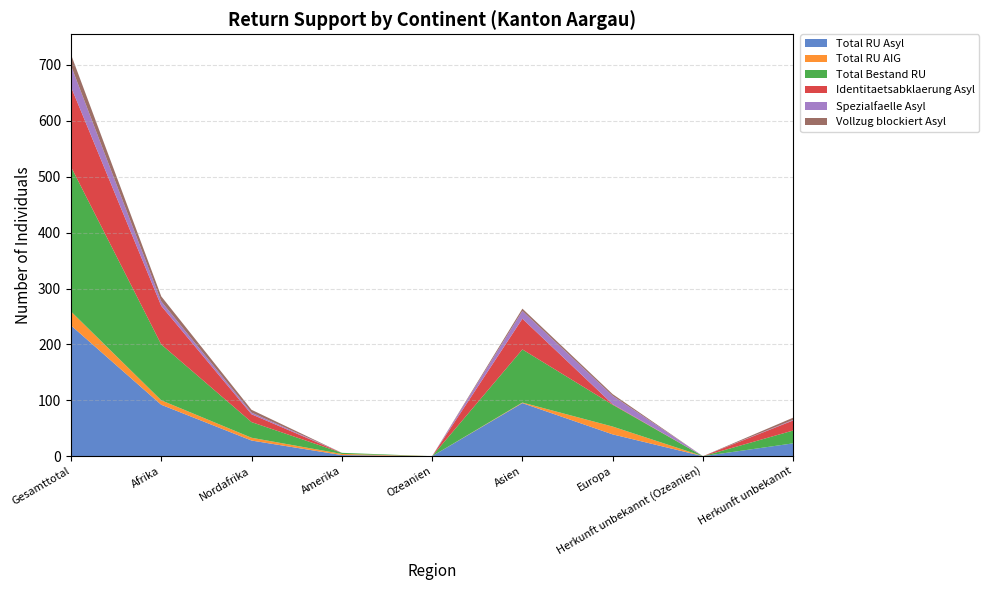

Reading left to right, extract all data points from this chart.

Total RU Asyl: Gesamttotal=234	Afrika=92	Nordafrika=28	Amerika=2	Ozeanien=0	Asien=95	Europa=39	Herkunft unbekannt (Ozeanien)=0	Herkunft unbekannt=23
Total RU AIG: Gesamttotal=25	Afrika=8	Nordafrika=5	Amerika=2	Ozeanien=0	Asien=1	Europa=14	Herkunft unbekannt (Ozeanien)=0	Herkunft unbekannt=0
Total Bestand RU: Gesamttotal=259	Afrika=100	Nordafrika=28	Amerika=2	Ozeanien=0	Asien=95	Europa=39	Herkunft unbekannt (Ozeanien)=0	Herkunft unbekannt=23
Identitaetsabklaerung Asyl: Gesamttotal=143	Afrika=69	Nordafrika=14	Amerika=0	Ozeanien=0	Asien=55	Europa=1	Herkunft unbekannt (Ozeanien)=0	Herkunft unbekannt=18
Spezialfaelle Asyl: Gesamttotal=38	Afrika=8	Nordafrika=3	Amerika=0	Ozeanien=0	Asien=14	Europa=15	Herkunft unbekannt (Ozeanien)=0	Herkunft unbekannt=1
Vollzug blockiert Asyl: Gesamttotal=20	Afrika=9	Nordafrika=5	Amerika=0	Ozeanien=0	Asien=4	Europa=3	Herkunft unbekannt (Ozeanien)=0	Herkunft unbekannt=4